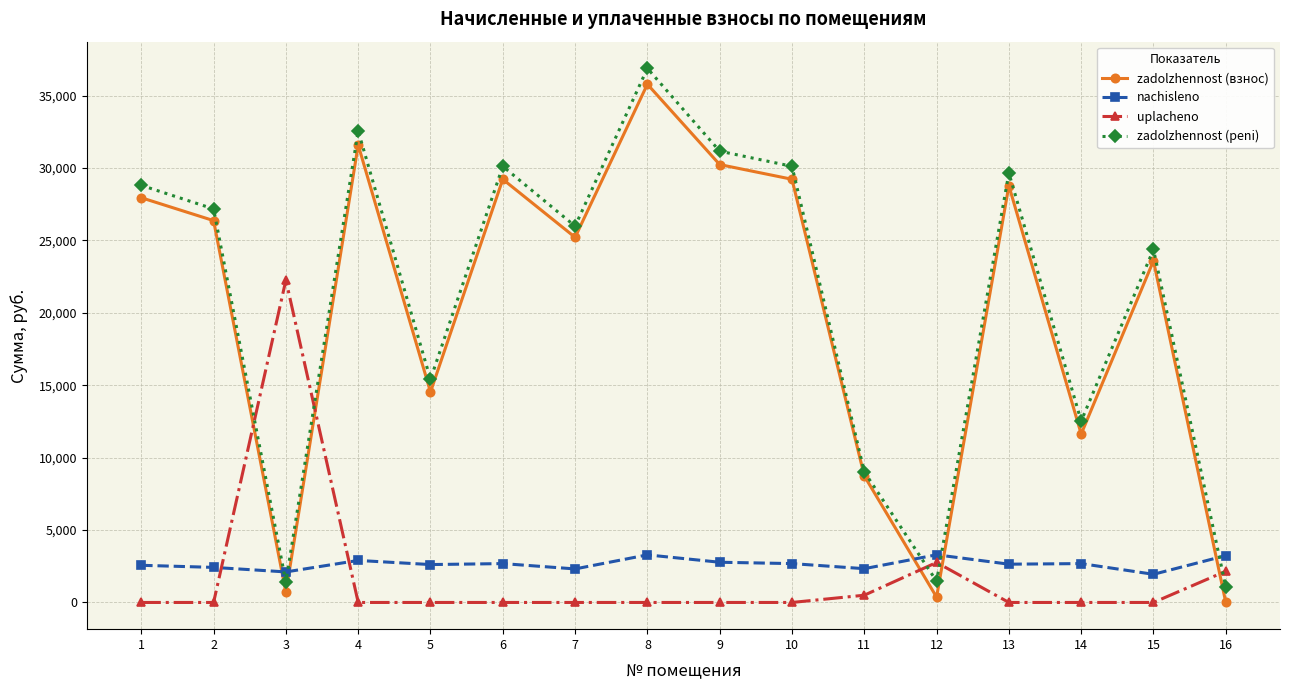

How many series are shown in this chart?

4